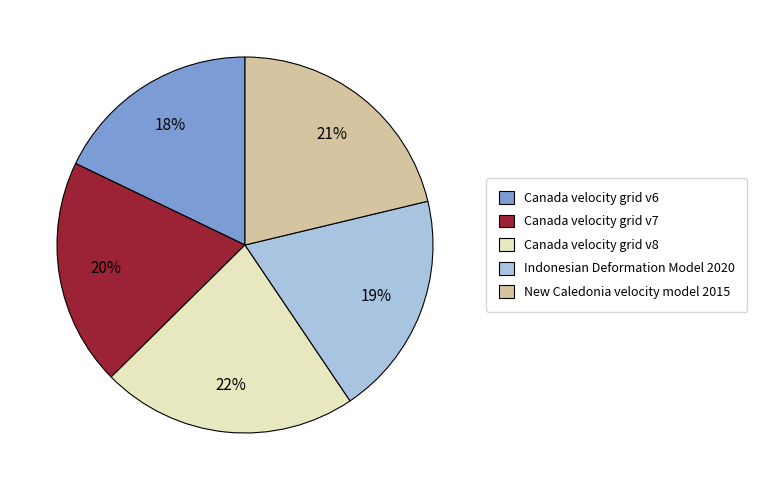

What percentage is the Canada velocity grid v7 slice, to the nearest percent?

20%